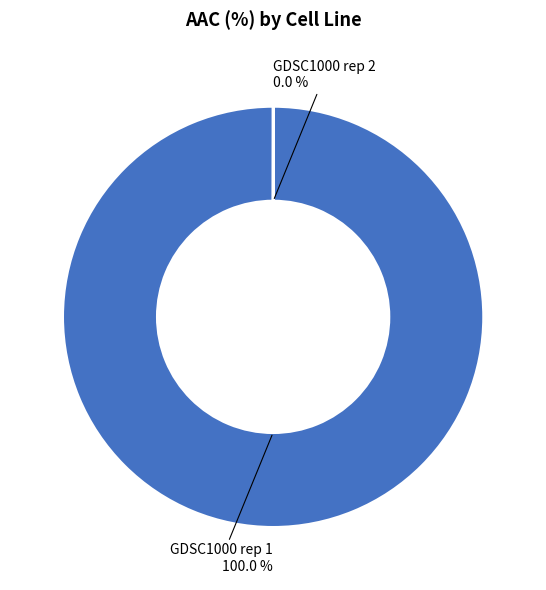

Is there a majority slice in this chart?

Yes